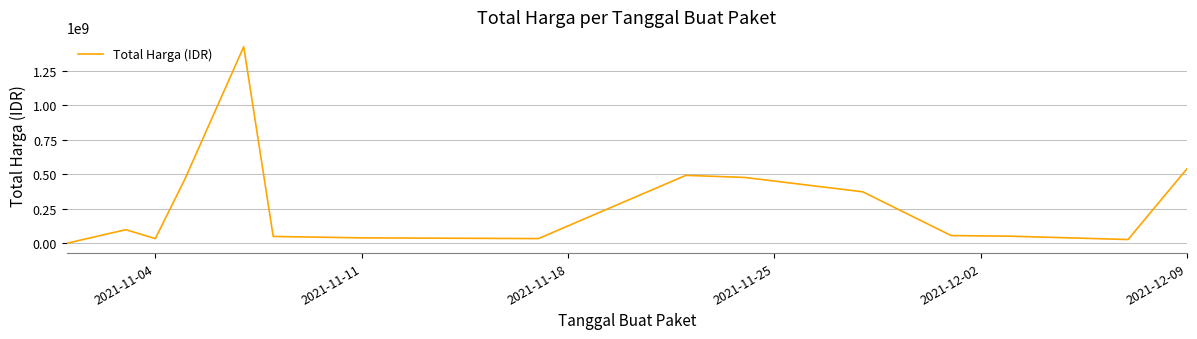

What is the maximum value shown in the chart?

1425867900